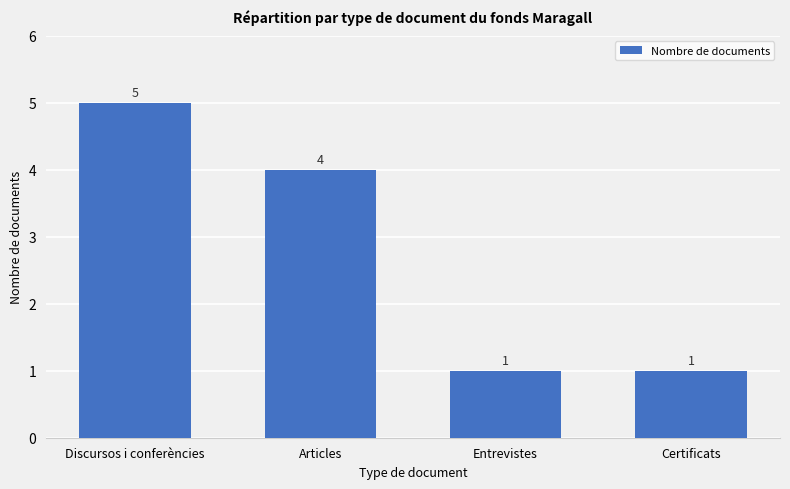

At which category does the chart reach its peak across all series?

Discursos i conferències